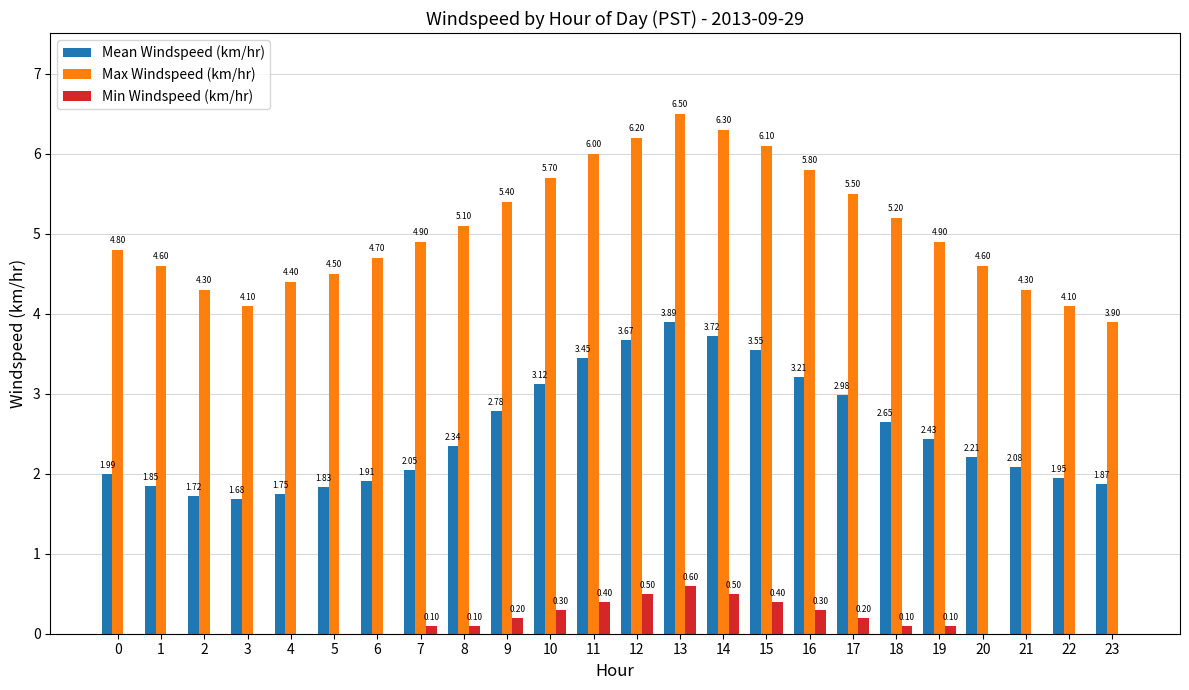

At which category is the sum across all series the highest?

13